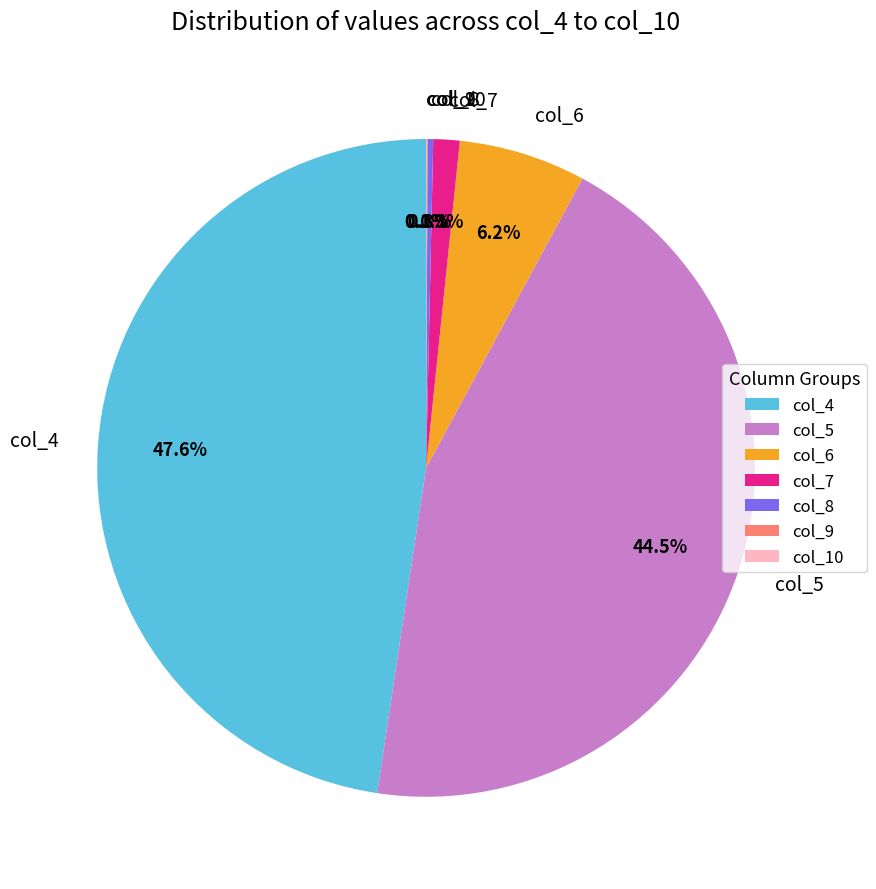

What is the largest slice in the pie chart?

col_4